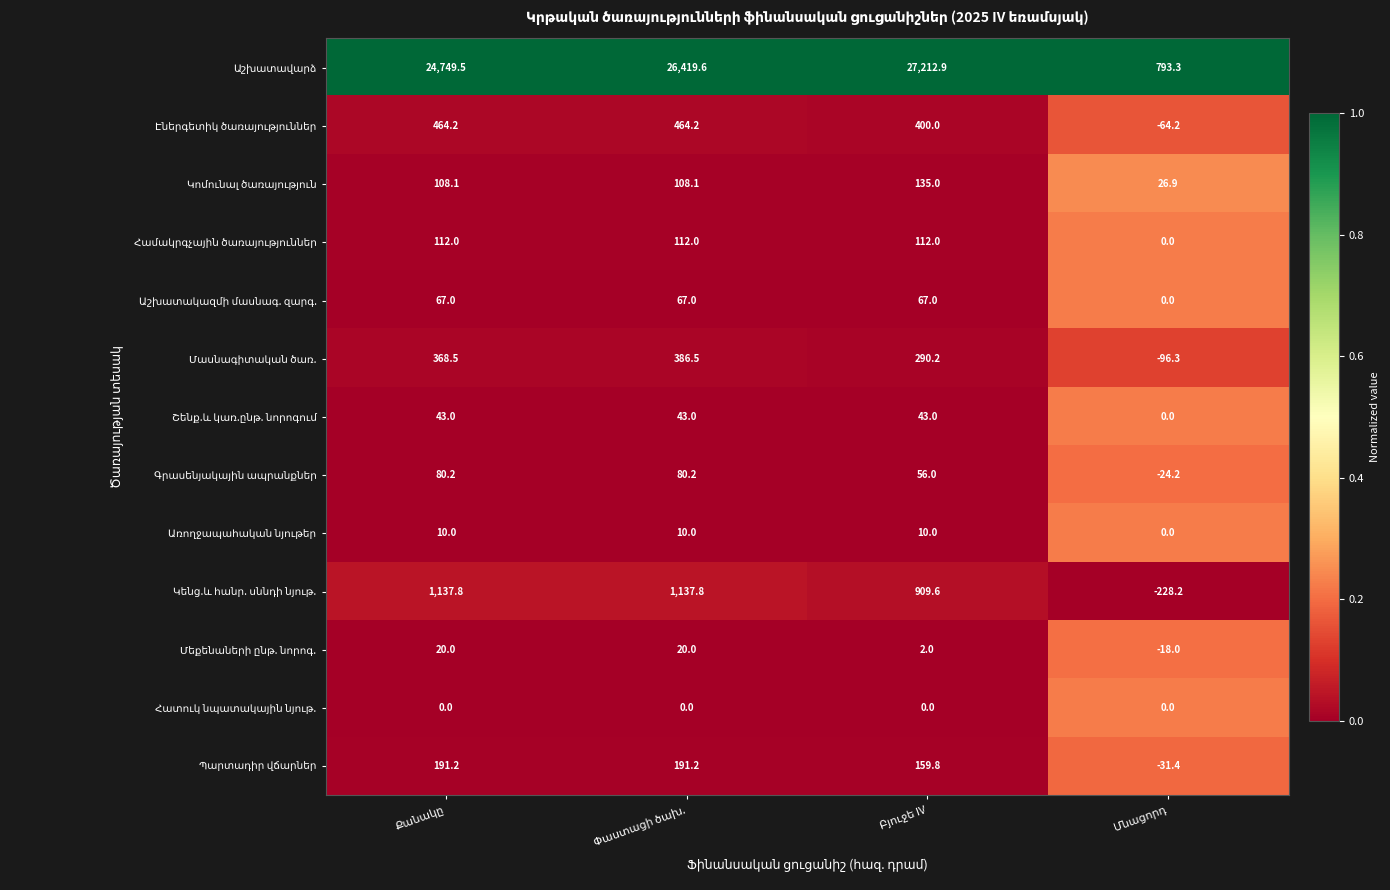

What is the minimum value shown in the chart?

-228.2